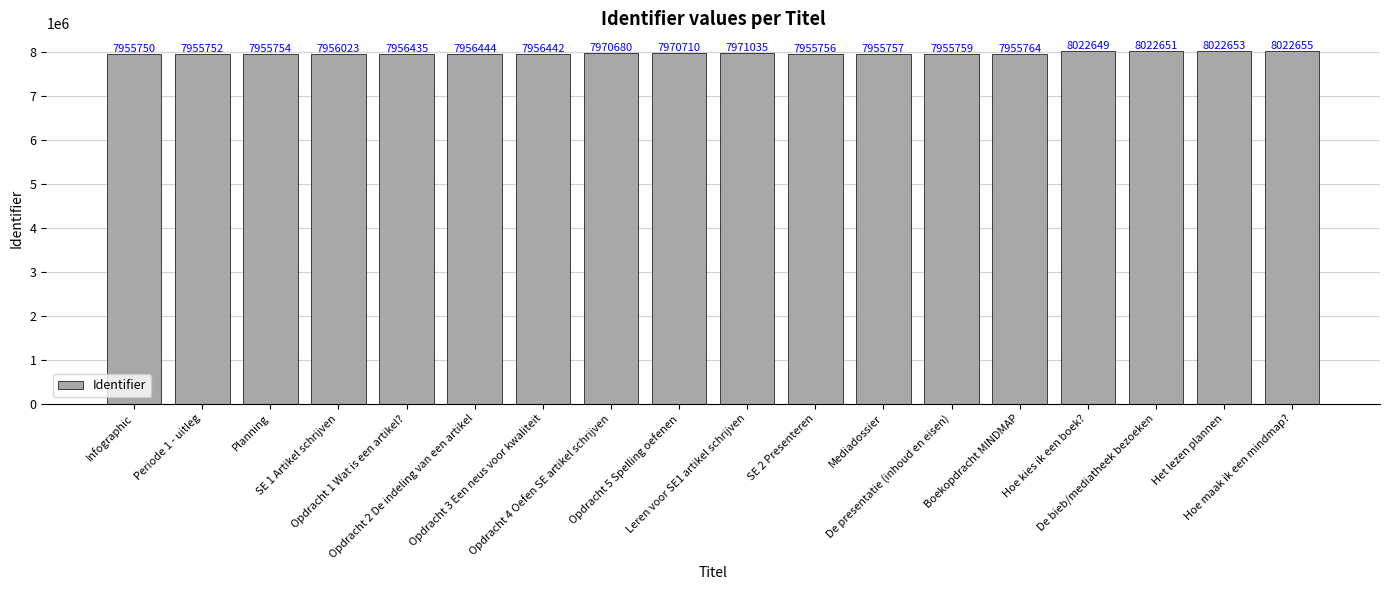

Reading left to right, list all the values displayed in this chart.

Infographic=7955750	Periode 1 - uitleg=7955752	Planning=7955754	SE 1 Artikel schrijven=7956023	Opdracht 1 Wat is een artikel?=7956435	Opdracht 2 De indeling van een artikel=7956444	Opdracht 3 Een neus voor kwaliteit=7956442	Opdracht 4 Oefen SE artikel schrijven=7970680	Opdracht 5 Spelling oefenen=7970710	Leren voor SE1 artikel schrijven=7971035	SE 2 Presenteren=7955756	Mediadossier=7955757	De presentatie (inhoud en eisen)=7955759	Boekopdracht MINDMAP=7955764	Hoe kies ik een boek?=8022649	De bieb/mediatheek bezoeken=8022651	Het lezen plannen=8022653	Hoe maak ik een mindmap?=8022655